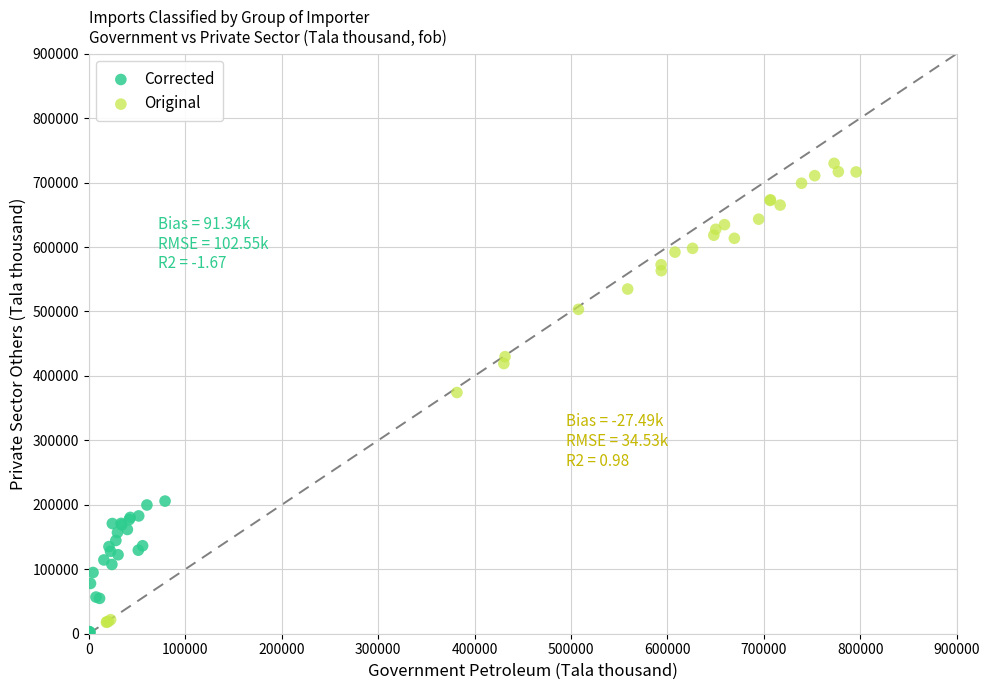

Which series has the largest Y range (max minus min)?

Original